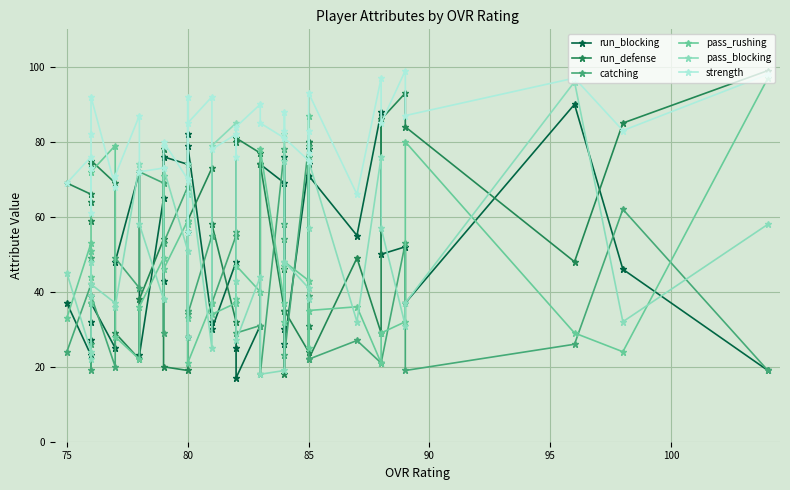

How many series are shown in this chart?

6